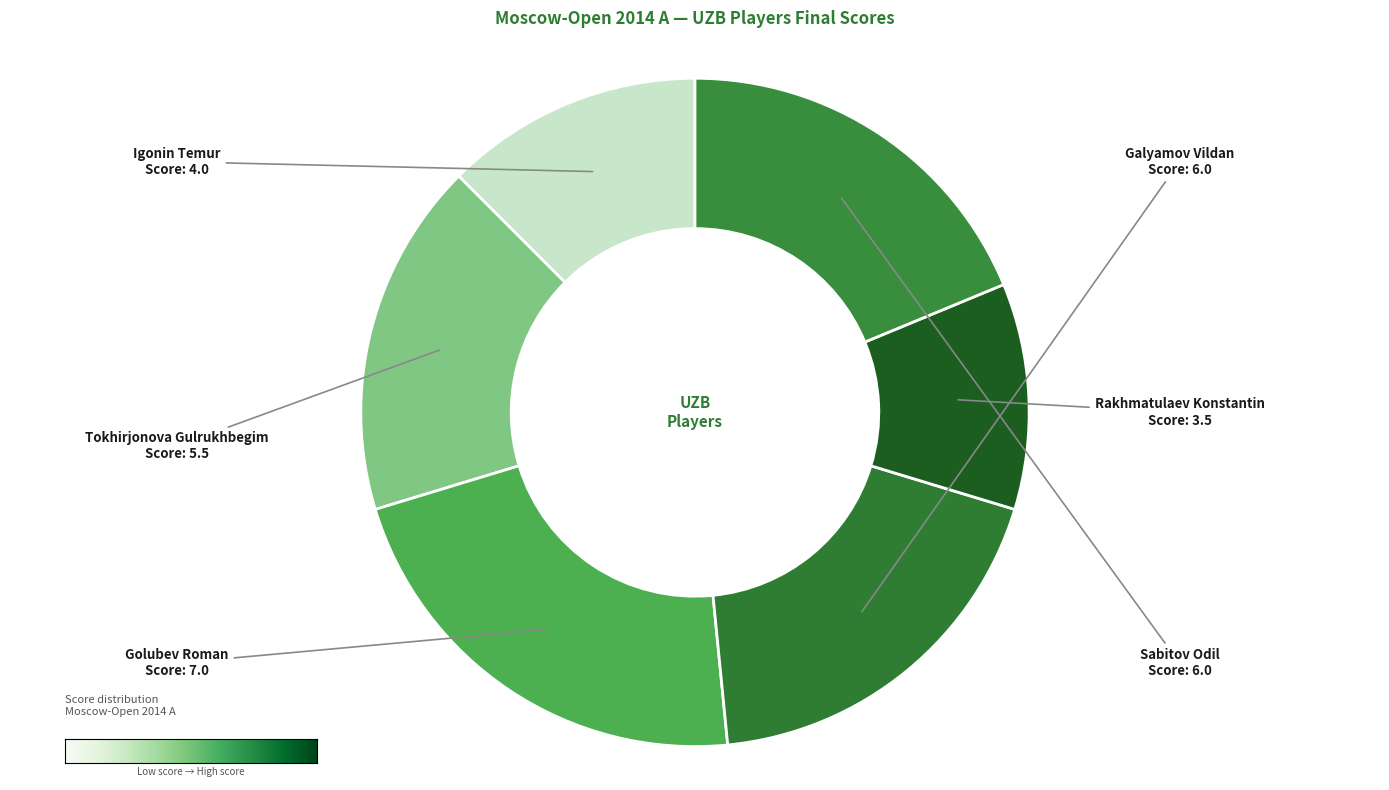

Count the number of slices in the pie.

6